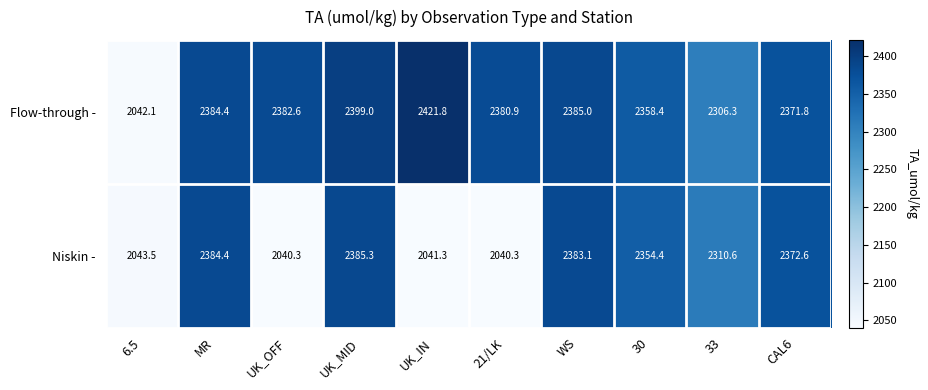

The value of Niskin - at 33 is 2310.6. True or false?

True